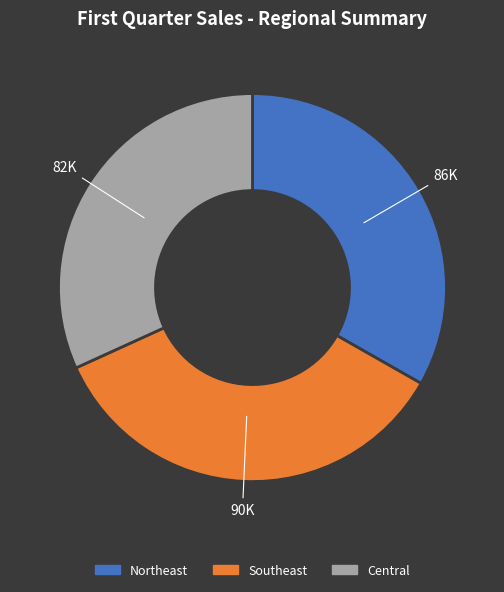

True or false: Southeast accounts for 41% of the total.

False